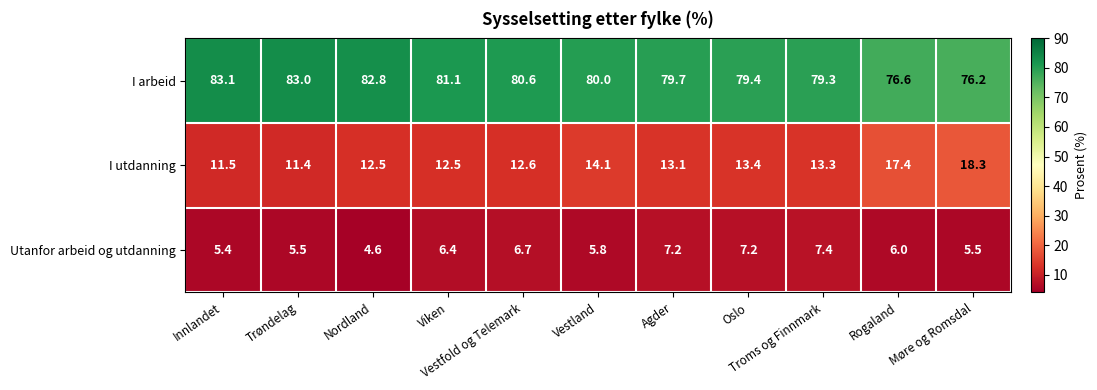

Which series has the largest total across all categories?

I arbeid